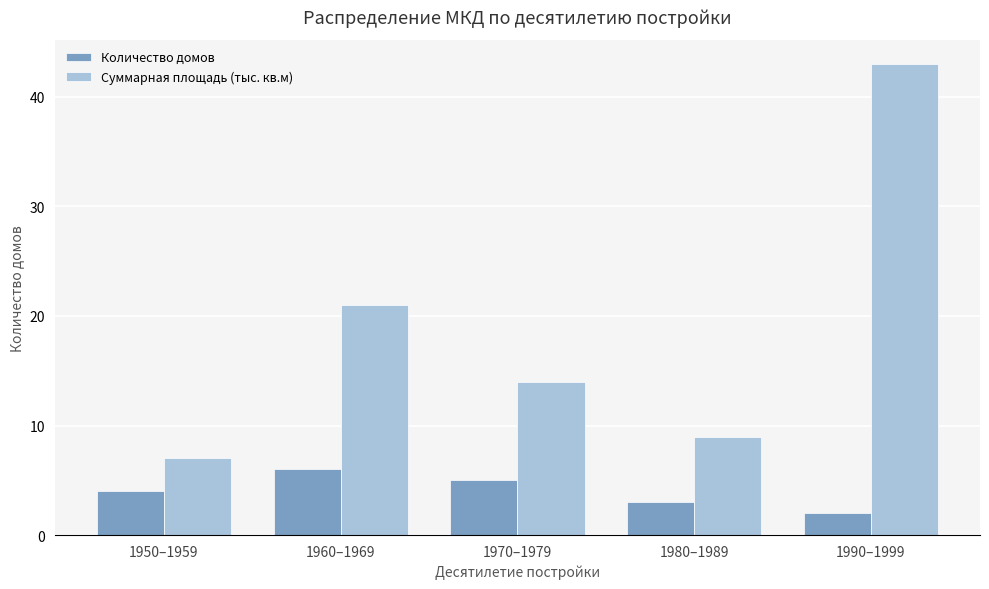

What is the sum of the Количество домов values at 1950–1959 and 1970–1979?

9